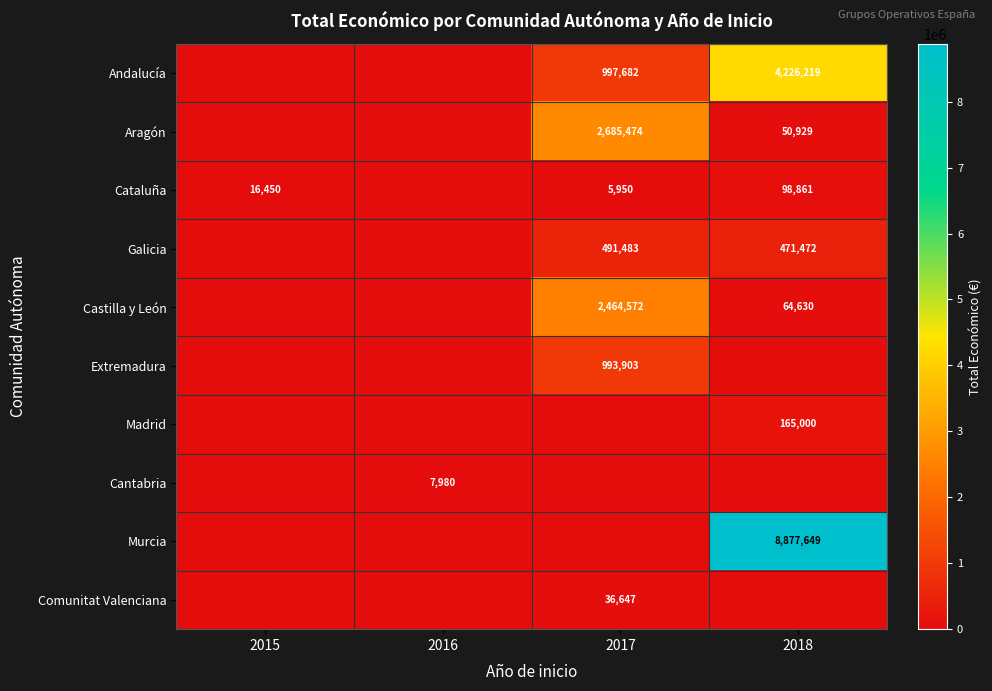

What is the total value across all series at 2017?

7675711